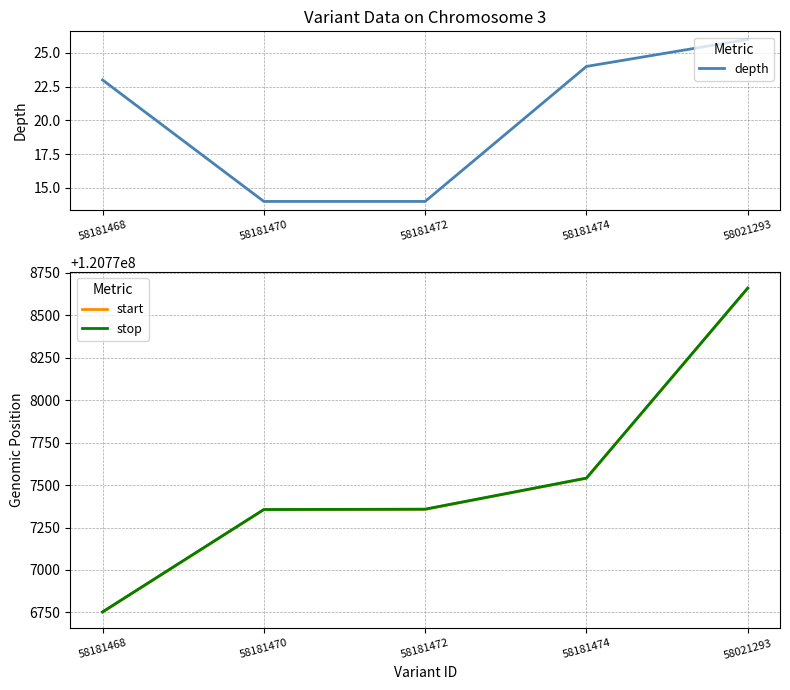

Is this an area chart (filled region under the line)?

No